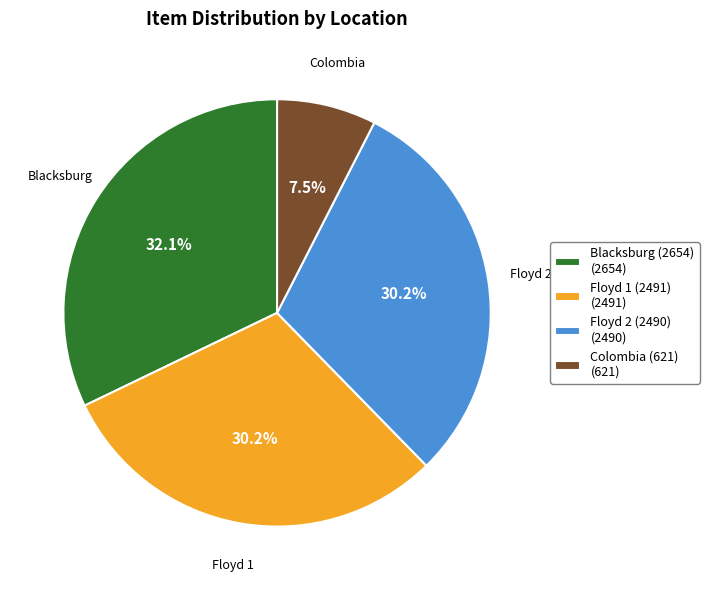

To the nearest percent, what is the difference between the largest and smallest slice percentages?

25%